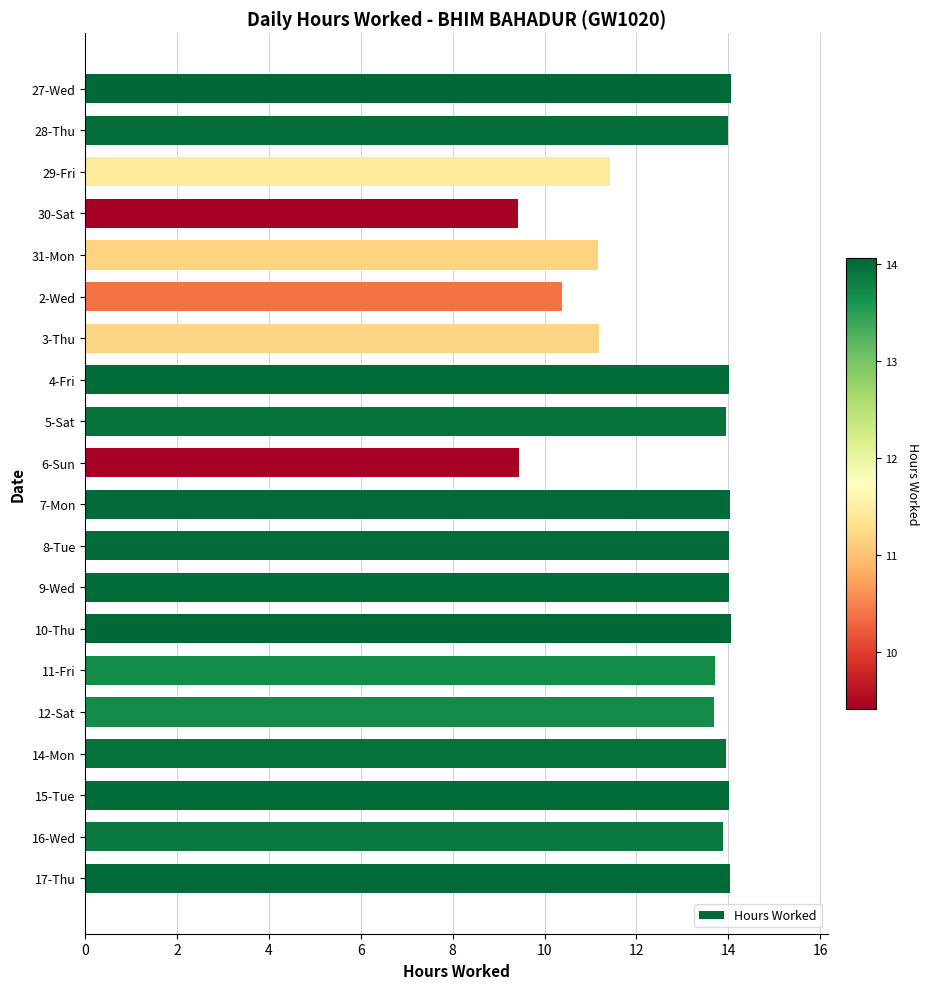

What is the sum of the values at 31-Mon and 10-Thu?

25.2